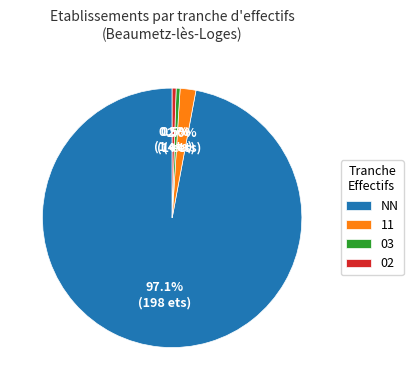

How many slices are in this pie chart?

4